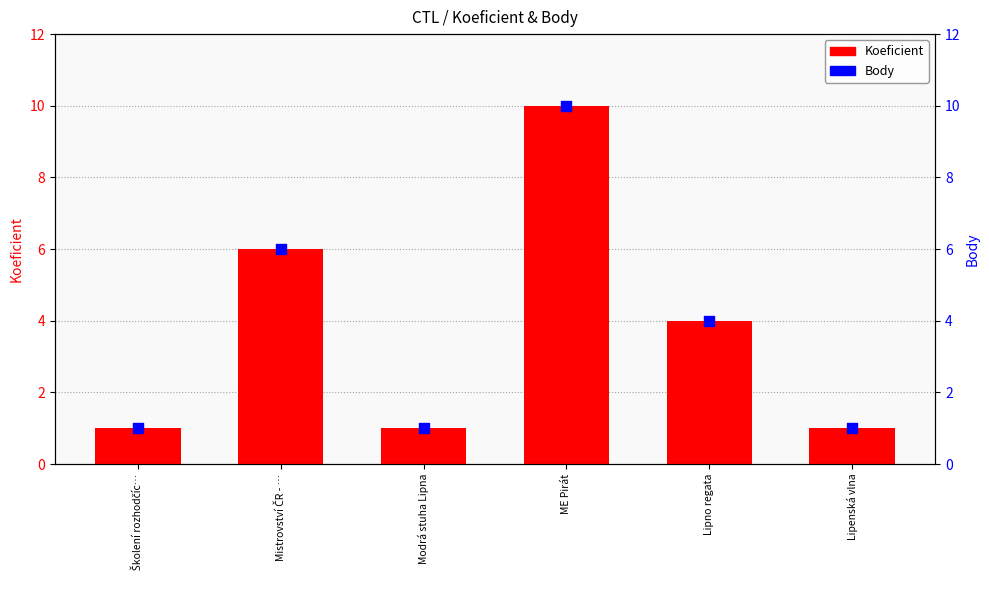

Which series contains the highest Y value?

Koeficient